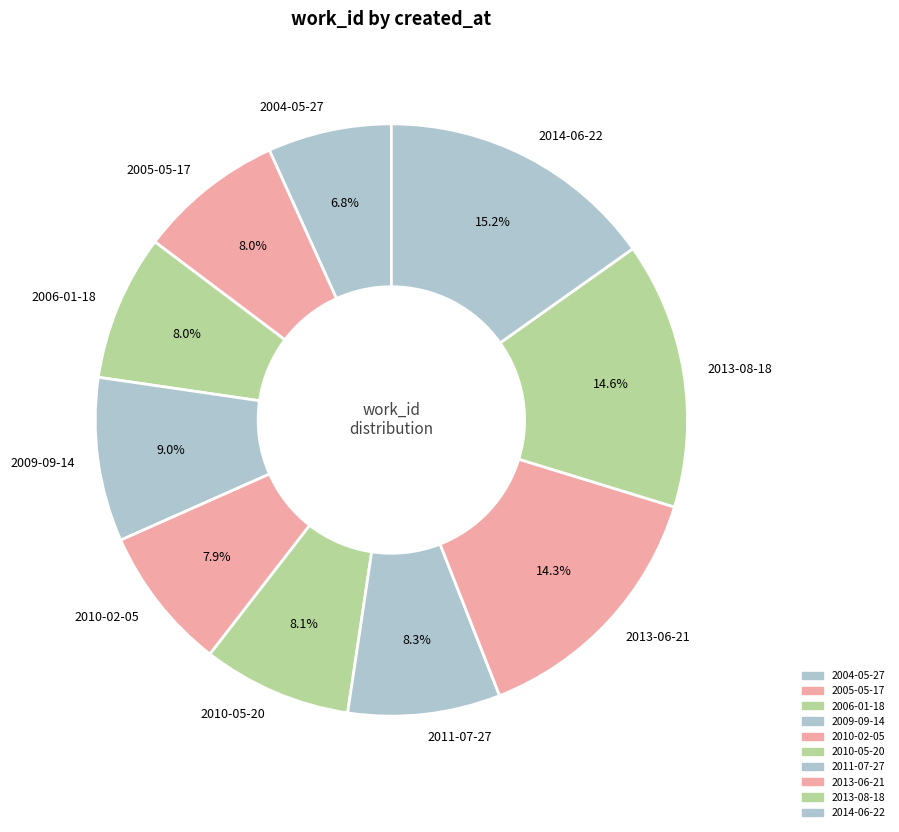

Between 2010-05-20 and 2004-05-27, which is larger?

2010-05-20